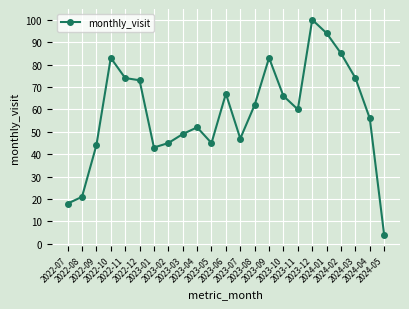

Where is the data nearest to the value 52?

2023-04